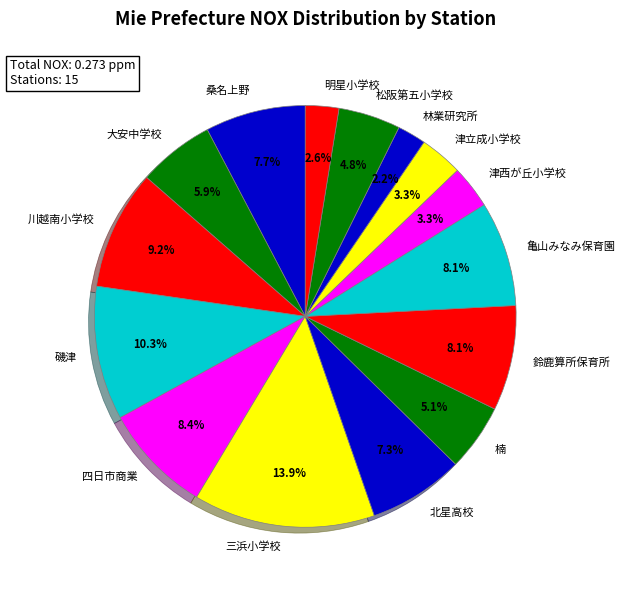

Is there a majority slice in this chart?

No